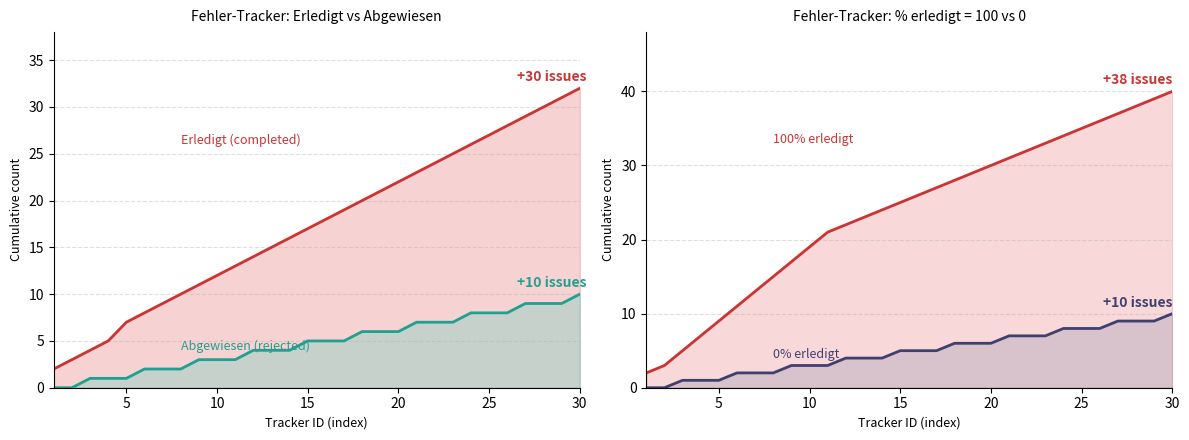

How many categories are shown in the chart?

30